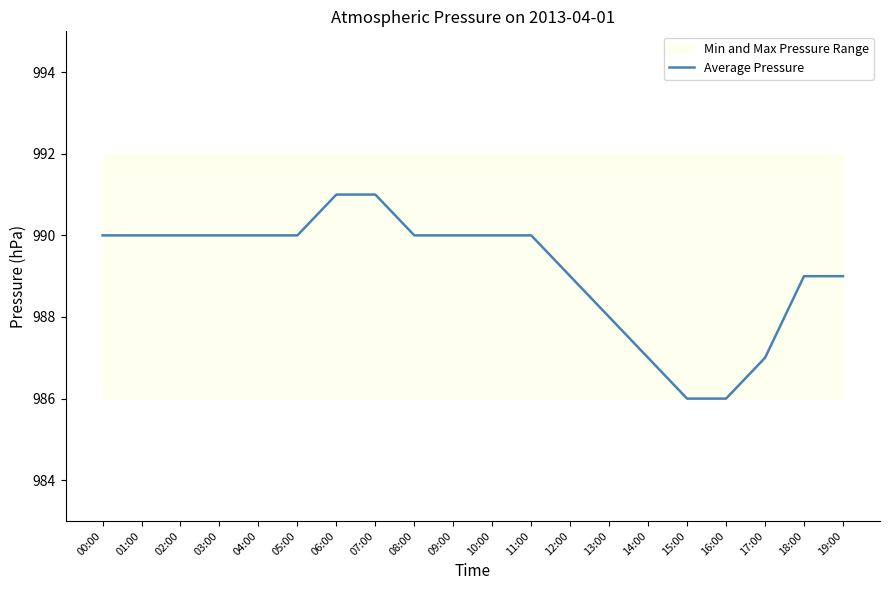

What is the label of the 9th point from the right?

11:00